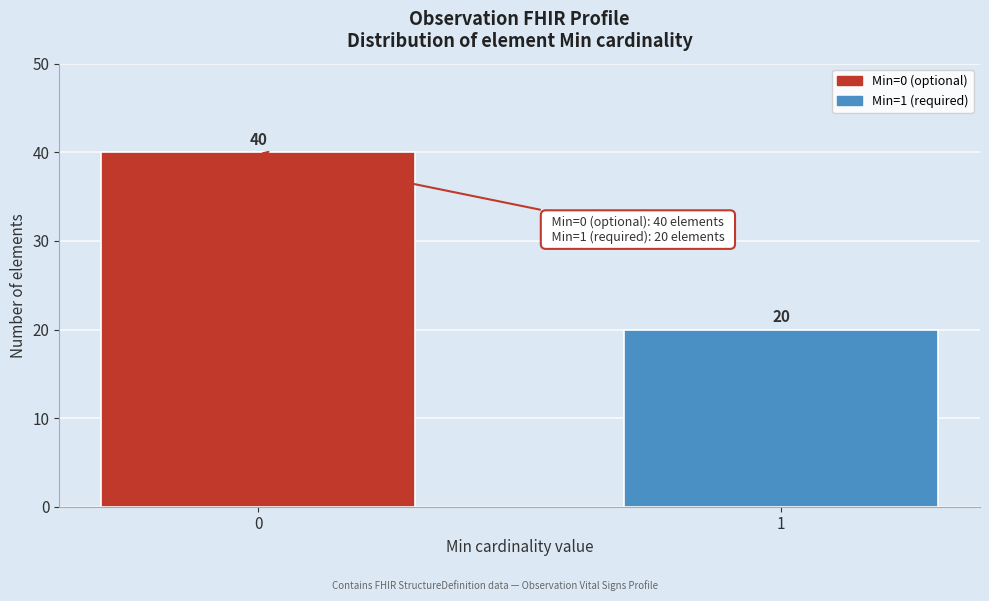

Reading left to right, transcribe all the data shown in this chart.

40	20